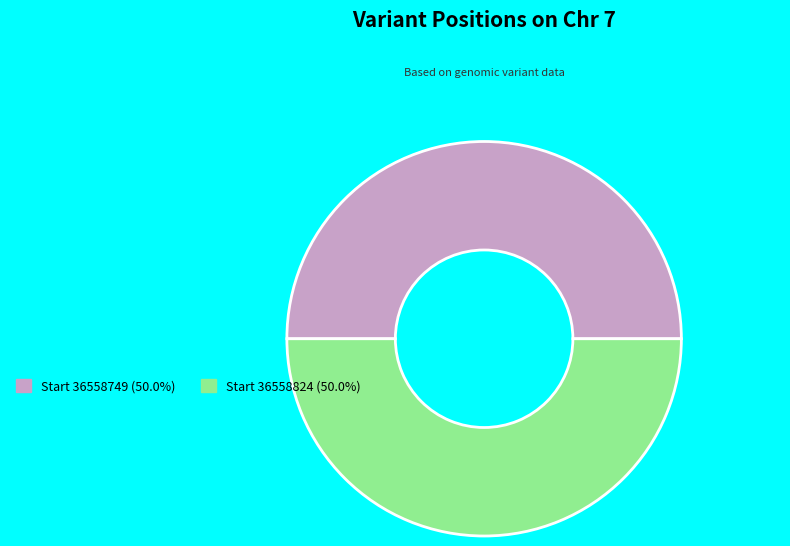

What is the ratio of the value at Start 36558824 (50.0%) to the value at Start 36558749 (50.0%)?

1.0